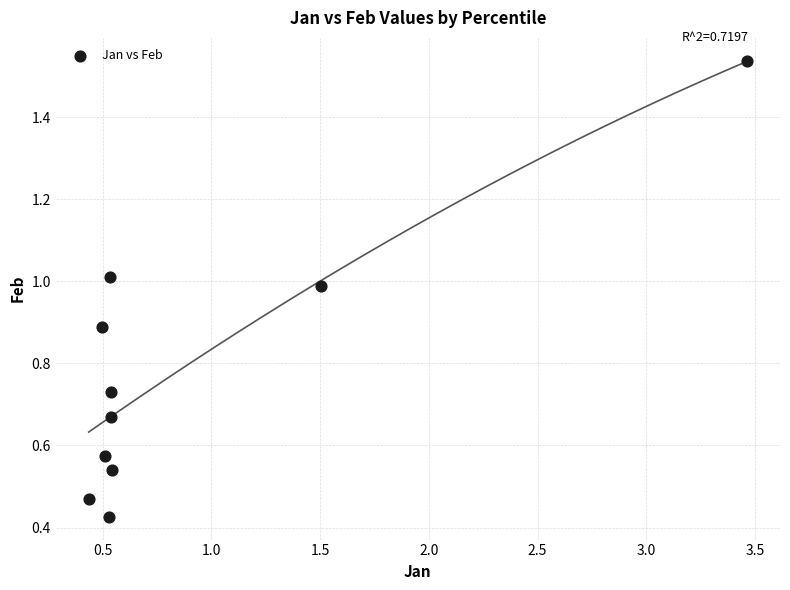

What is the range of X values (max minus min)?

3.0